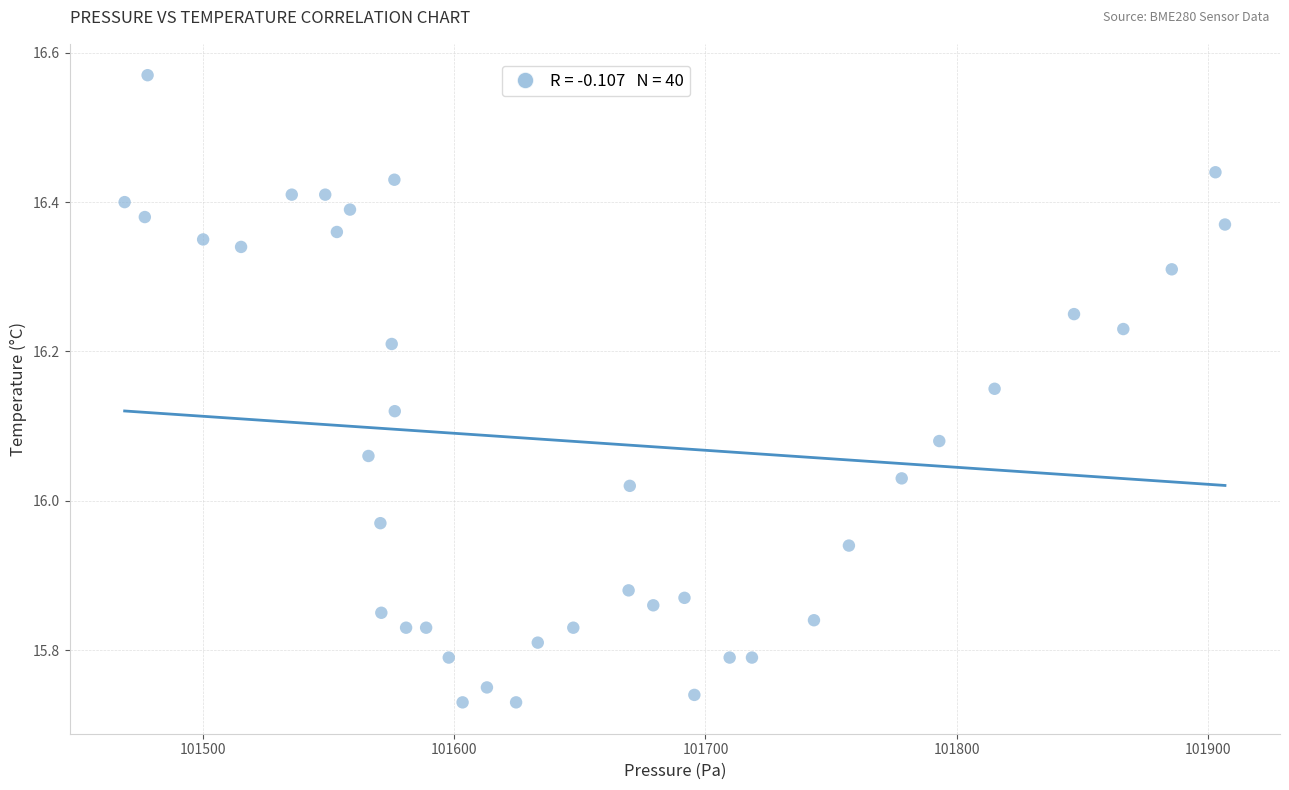

What is the range of X values (max minus min)?

437.6